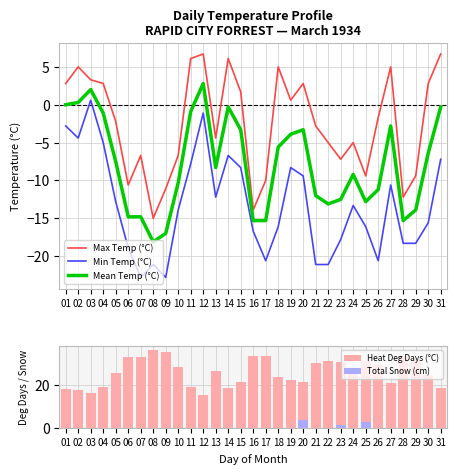

What are all the series names shown in the legend?

Max Temp (°C), Min Temp (°C), Mean Temp (°C), Heat Deg Days (°C), Total Snow (cm)